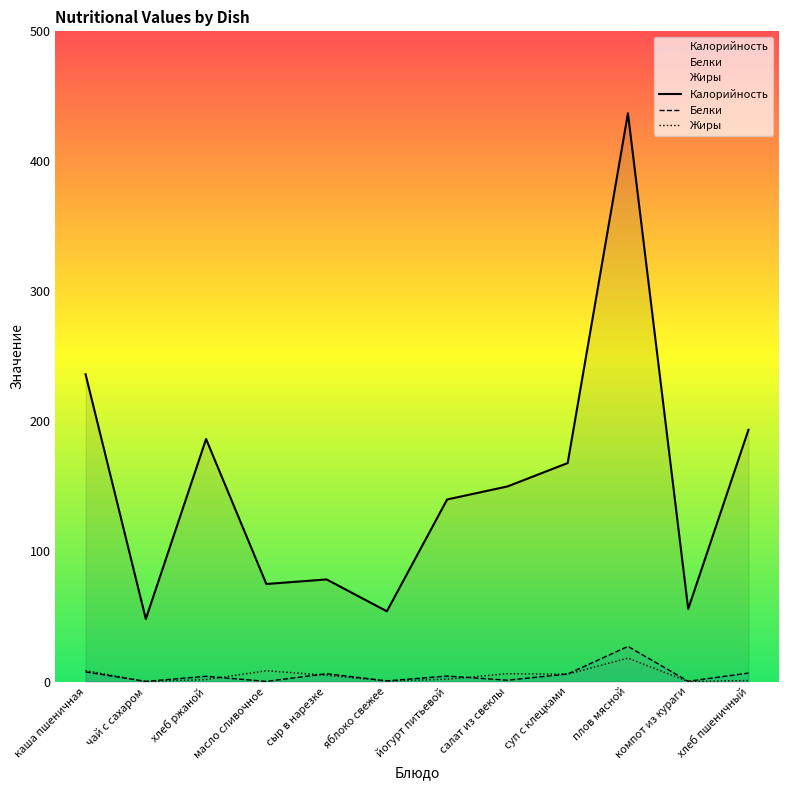

What is the label of the 1st point from the left?

каша пшеничная